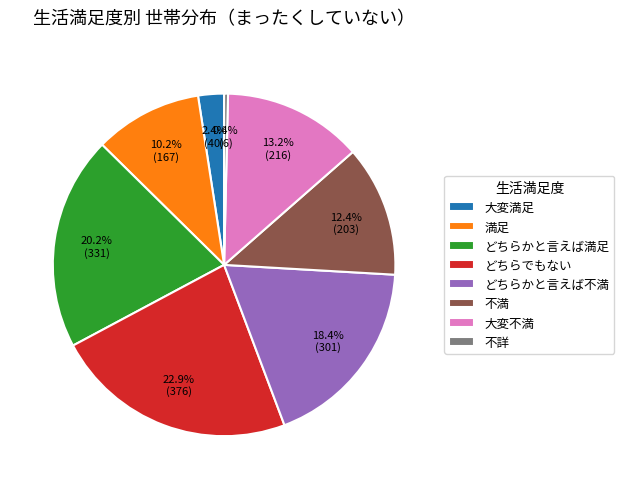

Rank the categories by value from lowest to highest.

不詳, 大変満足, 満足, 不満, 大変不満, どちらかと言えば不満, どちらかと言えば満足, どちらでもない